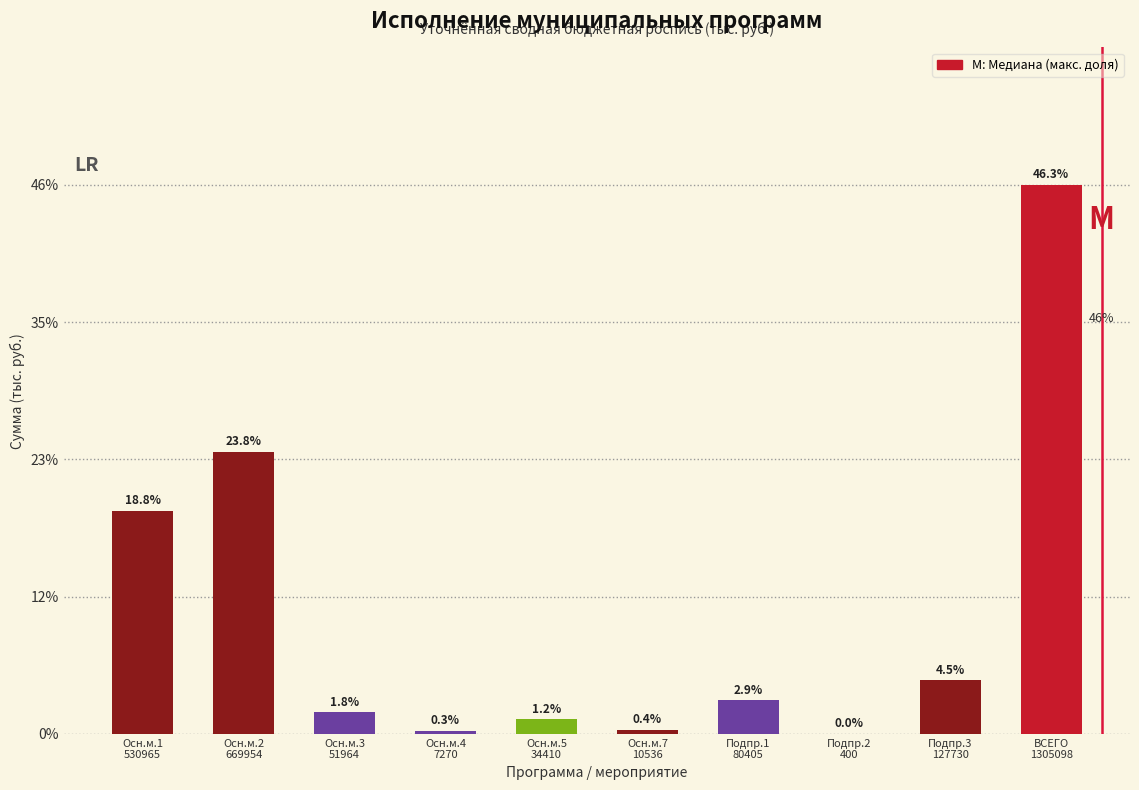

What is the greatest value displayed?

46.3